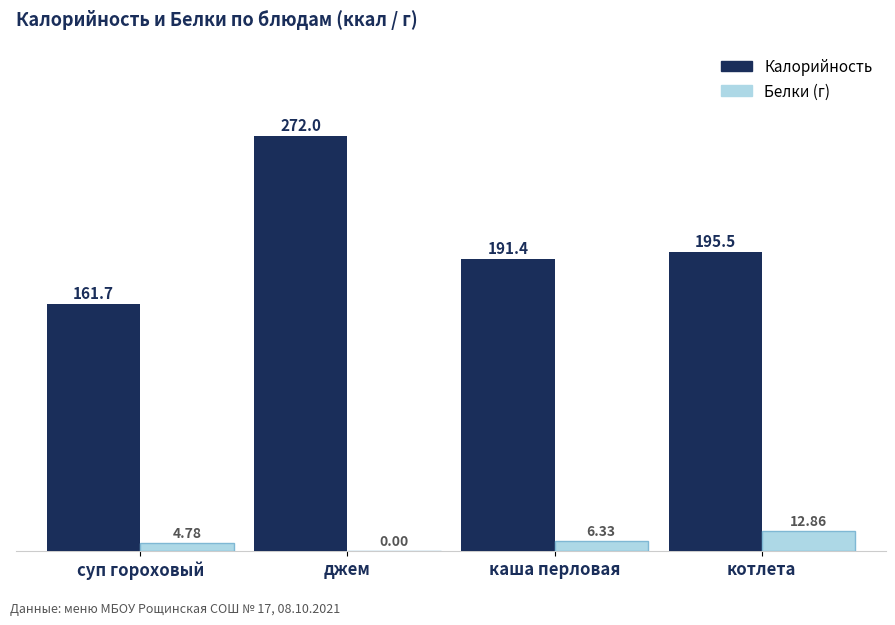

Reading left to right, transcribe all the data shown in this chart.

Калорийность: суп гороховый=161.7	джем=272.0	каша перловая=191.4	котлета=195.5
Белки: суп гороховый=4.8	джем=0.0	каша перловая=6.3	котлета=12.9